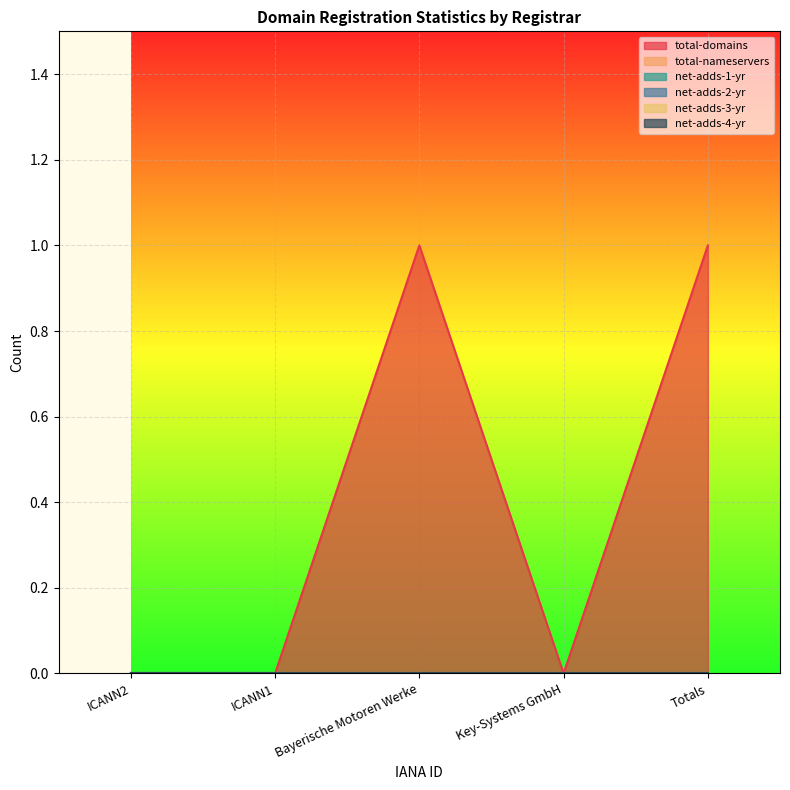

Which series has the widest spread of values?

total-domains